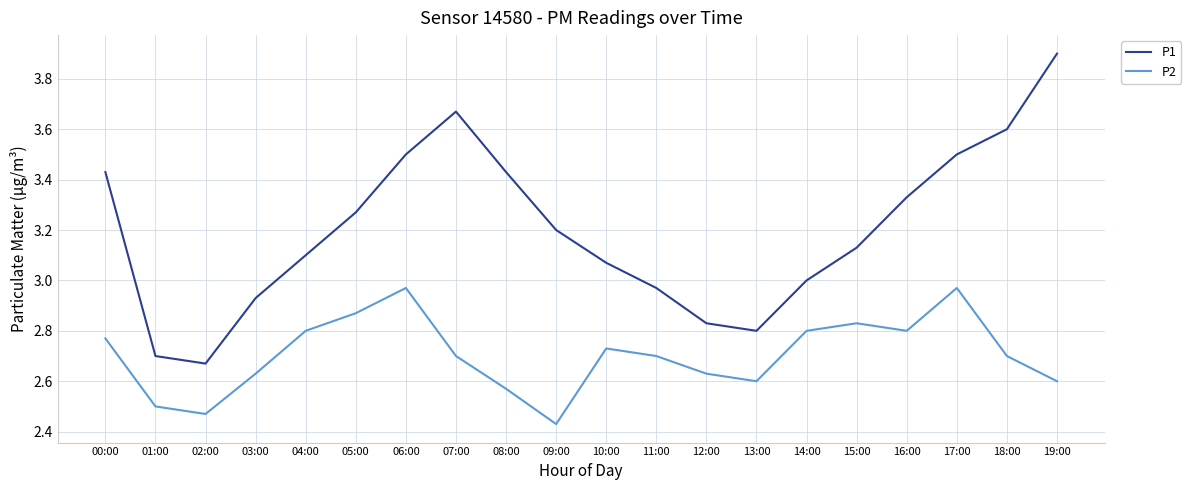

List the series in order of their overall mean, lowest first.

P2, P1